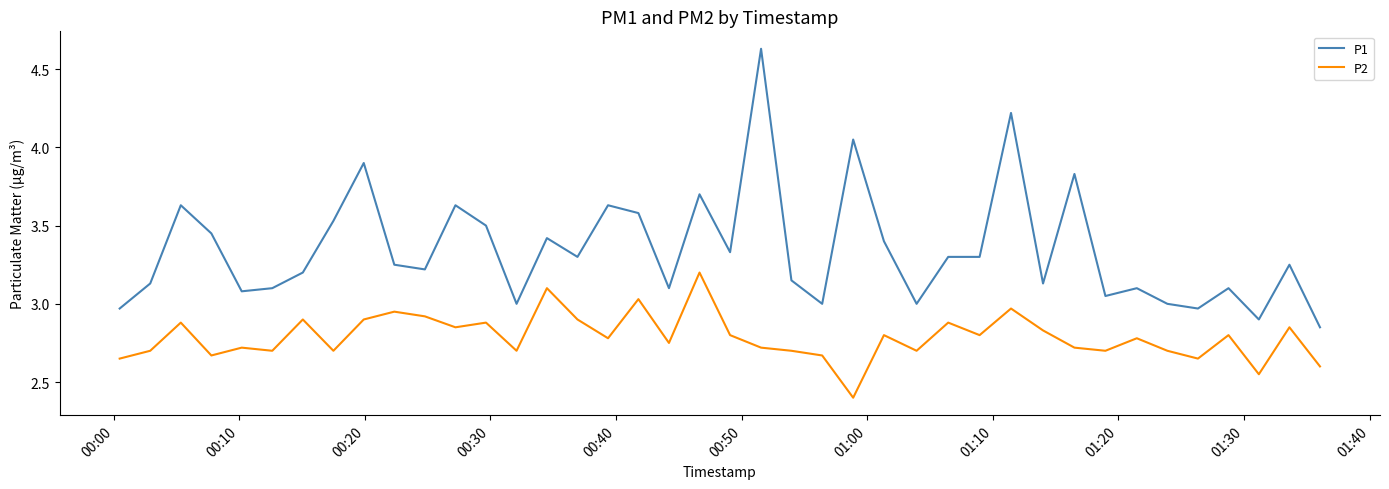

Rank the series by their average value, from highest to lowest.

P1, P2